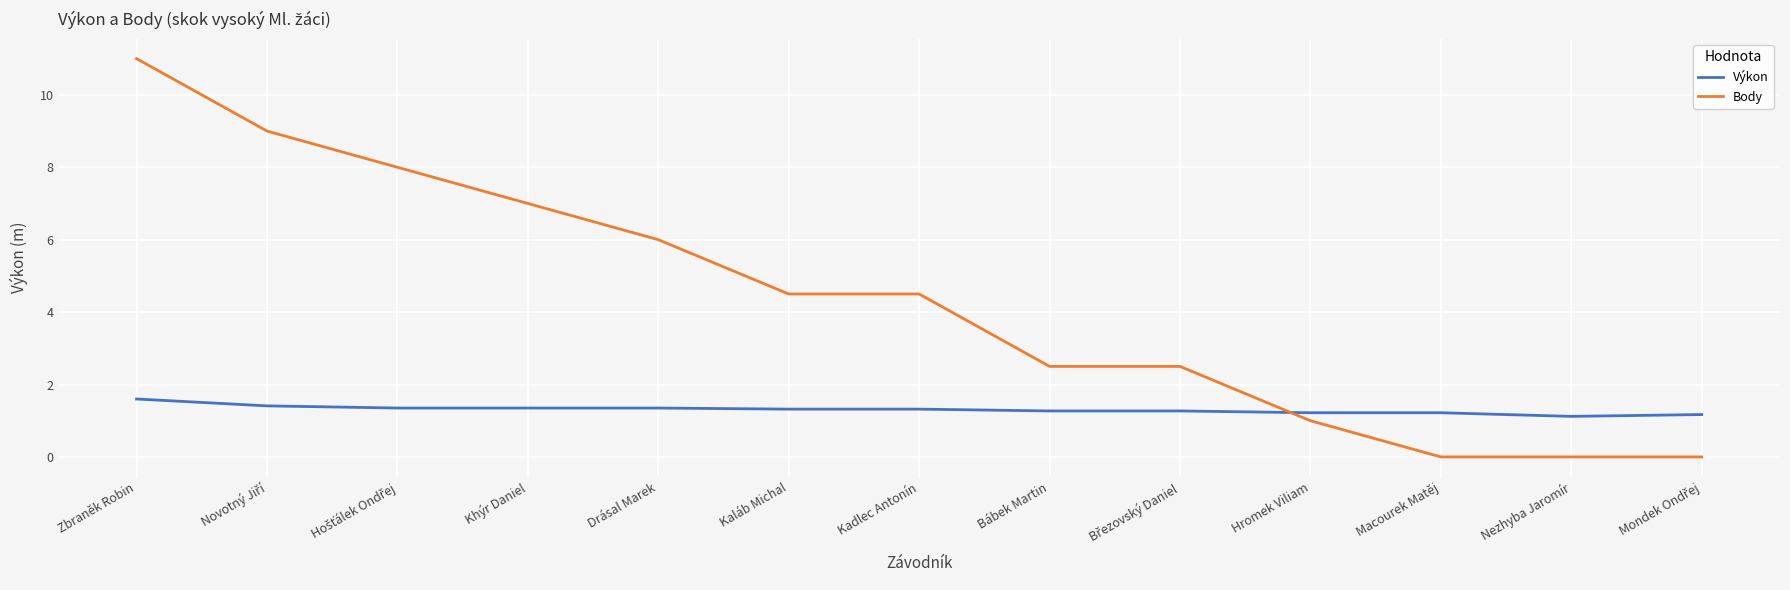

Which series has the largest total across all categories?

Body